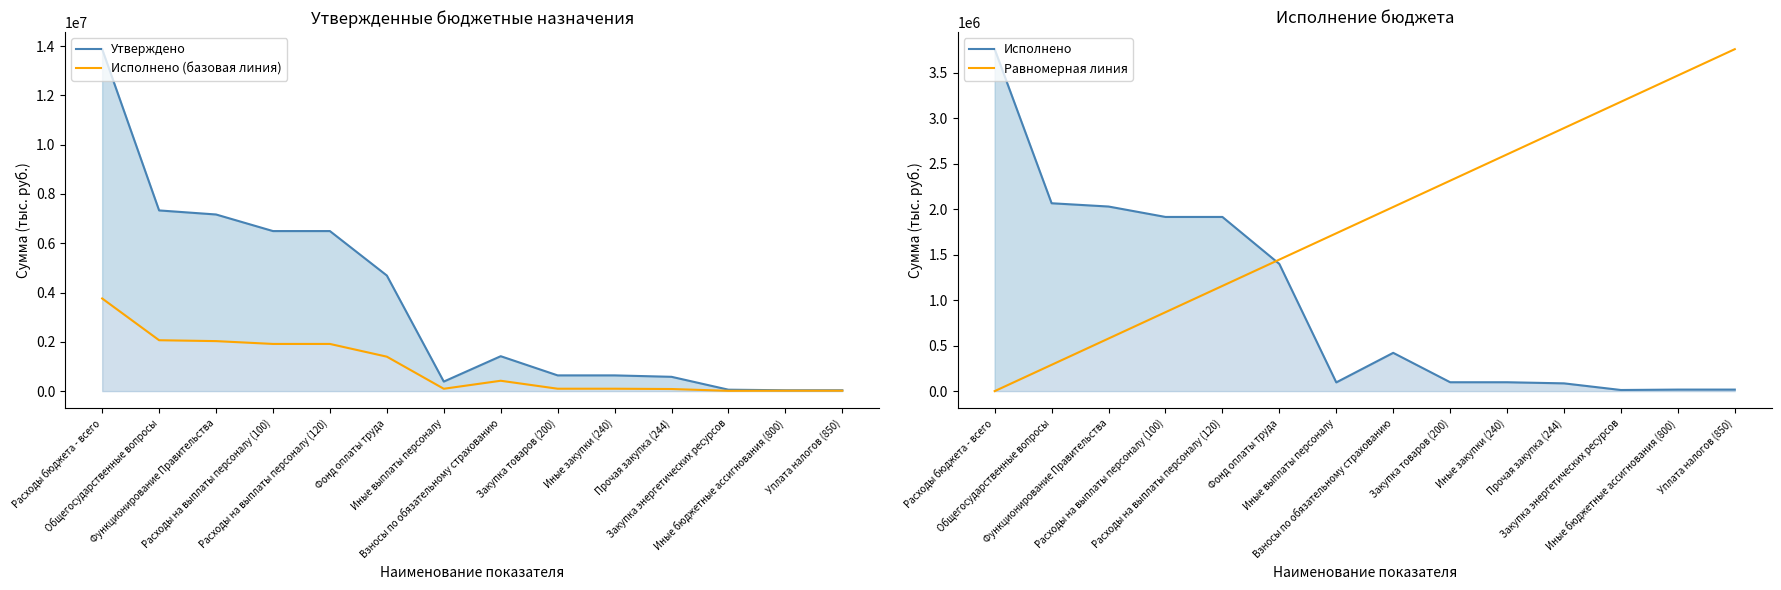

What is the sum of the Исполнено (базовая линия) values at Расходы на выплаты персоналу (100) and Иные бюджетные ассигнования (800)?

1931551.5